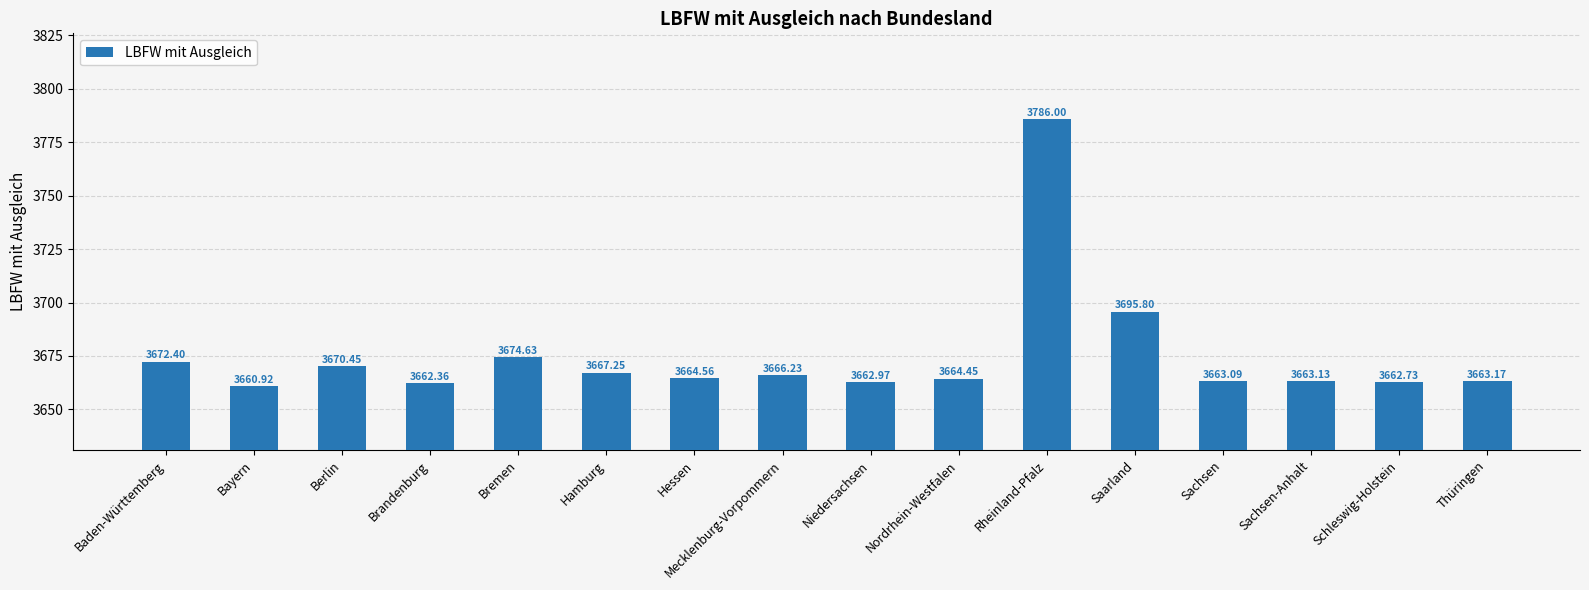

Approximately how many times larger is the value at Hessen compared to Saarland?

1.0